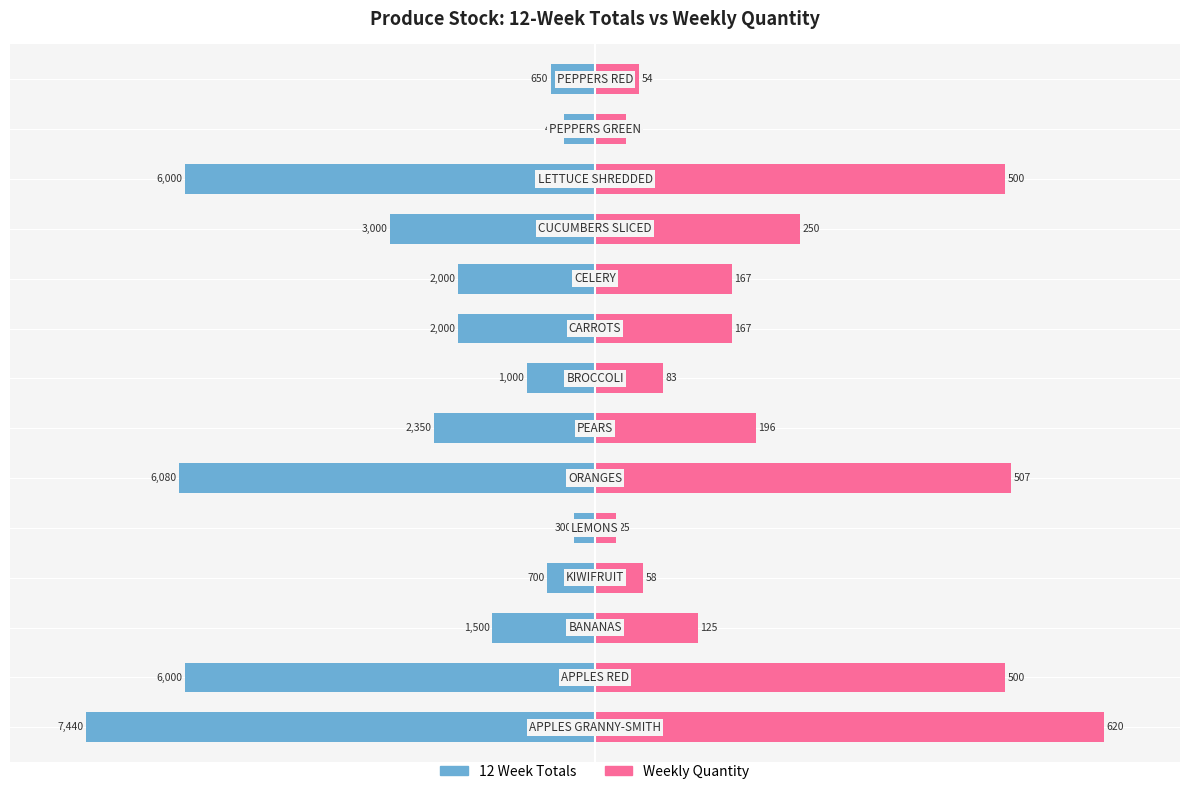

The 12 Week Totals series shows -171.7 at −150. True or false?

False